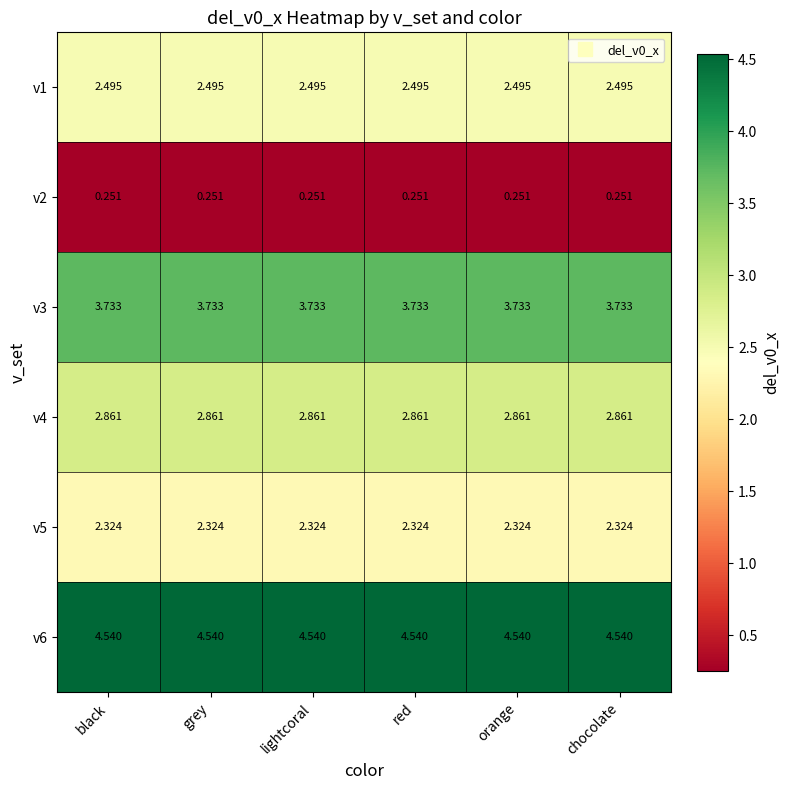

List the series in order of their peak value, lowest first.

v2, v5, v1, v4, v3, v6